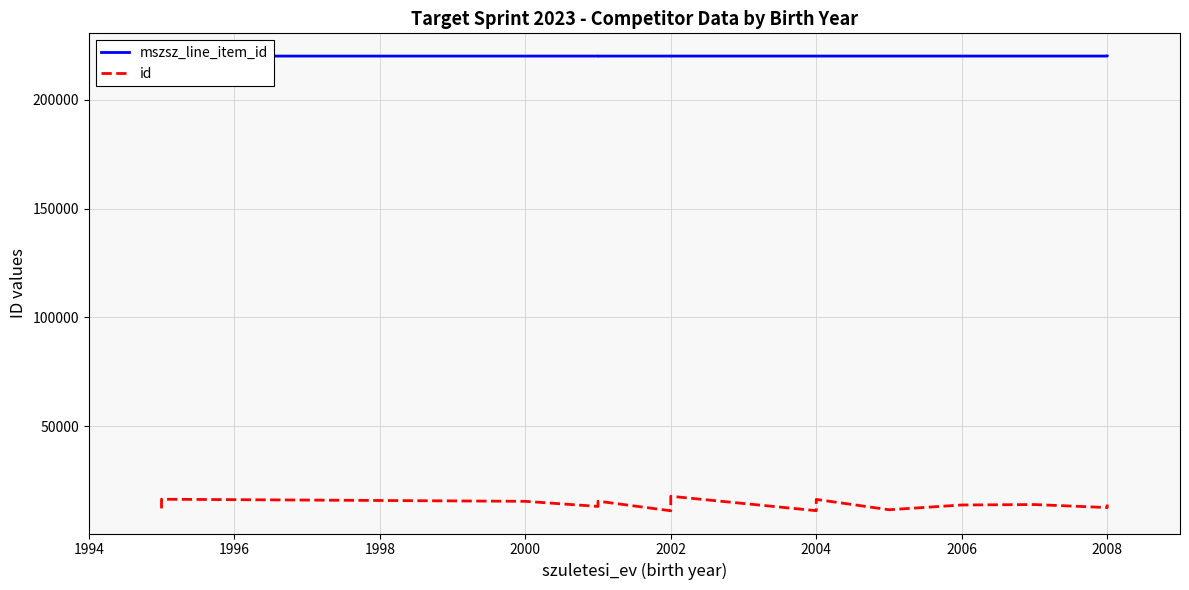

True or false: mszsz_line_item_id and id intersect in this chart.

False